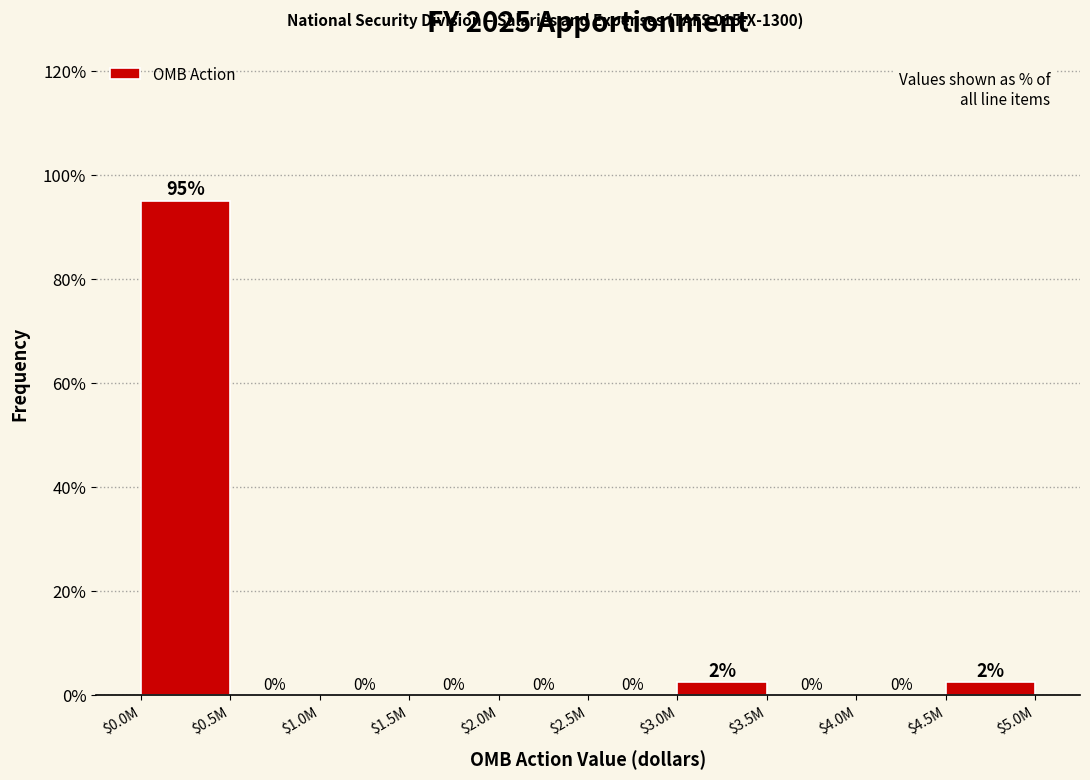

At which category does the chart reach its peak across all series?

$0.0M